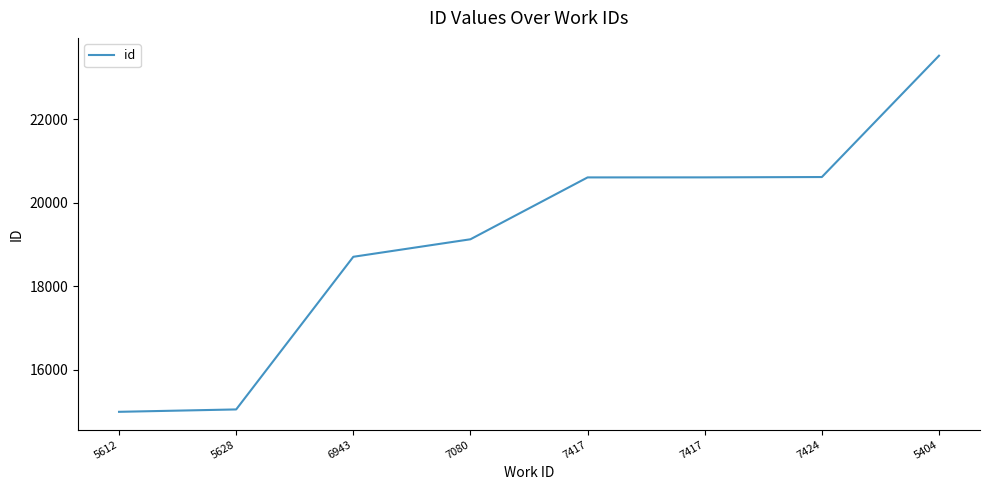

List the labels in order of value, smallest first.

5612, 5628, 6943, 7080, 7417, 7417, 7424, 5404